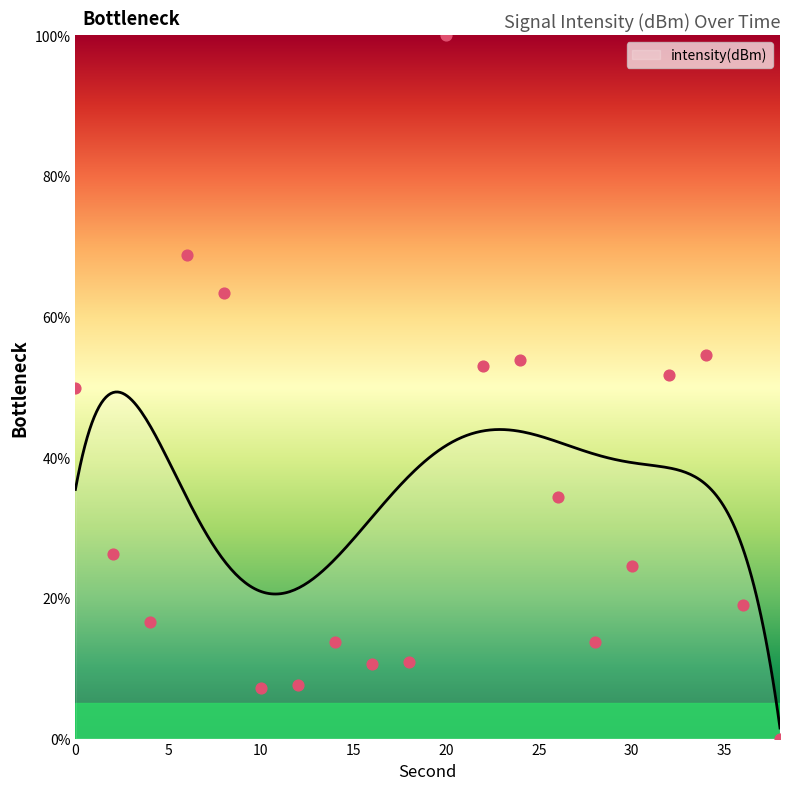

Approximately how many times larger is the value at 34 compared to 24?

1.0